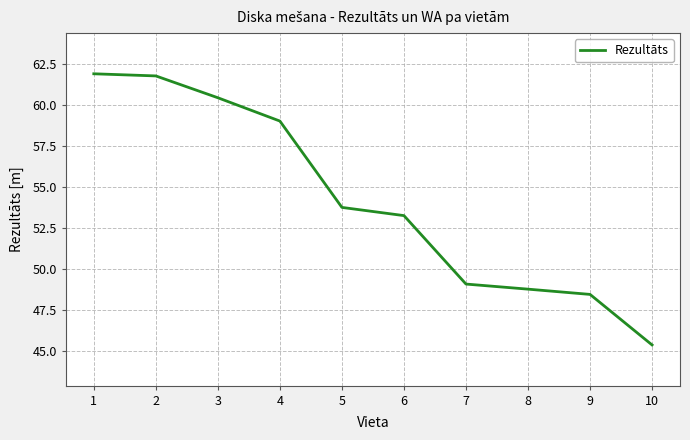

How many series are shown in this chart?

1